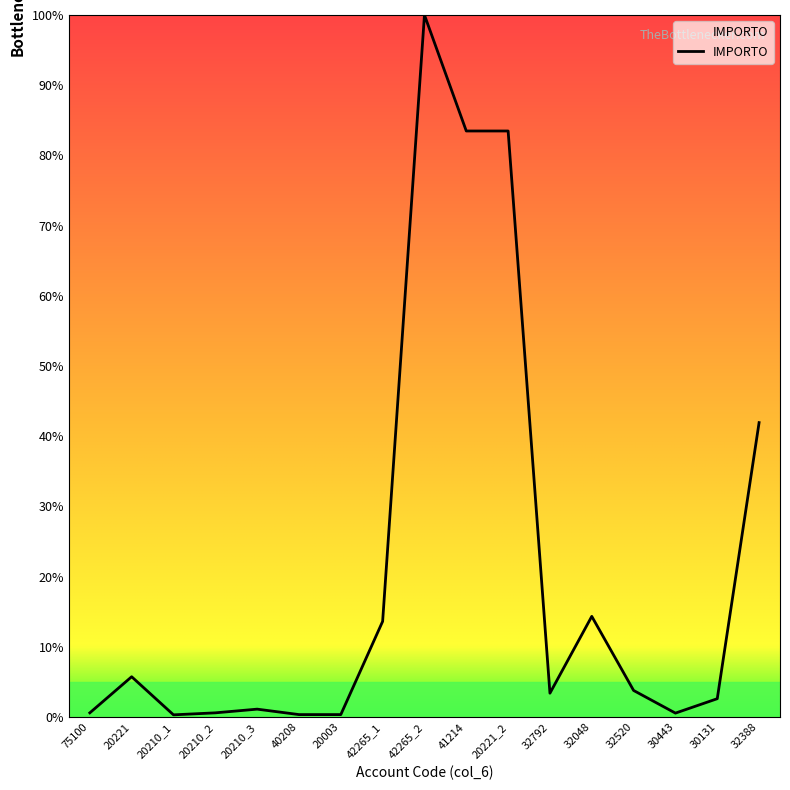

The value at 32388 is 41.9. True or false?

True